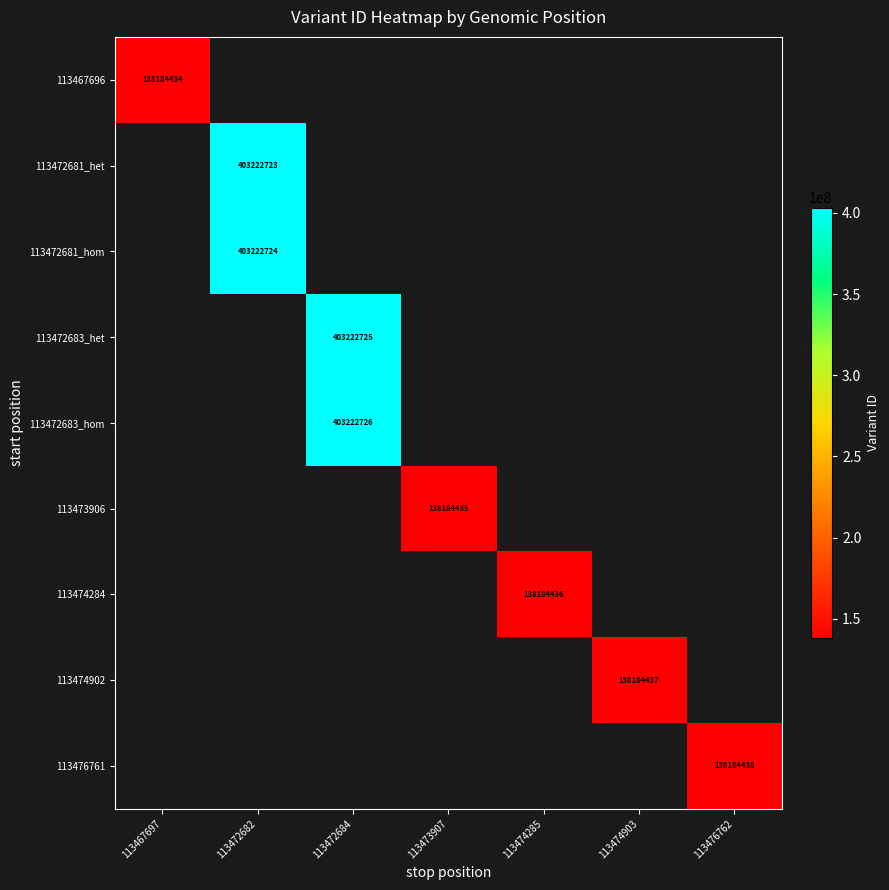

The 113472681_hom series shows 690100527 at 113472682. True or false?

False